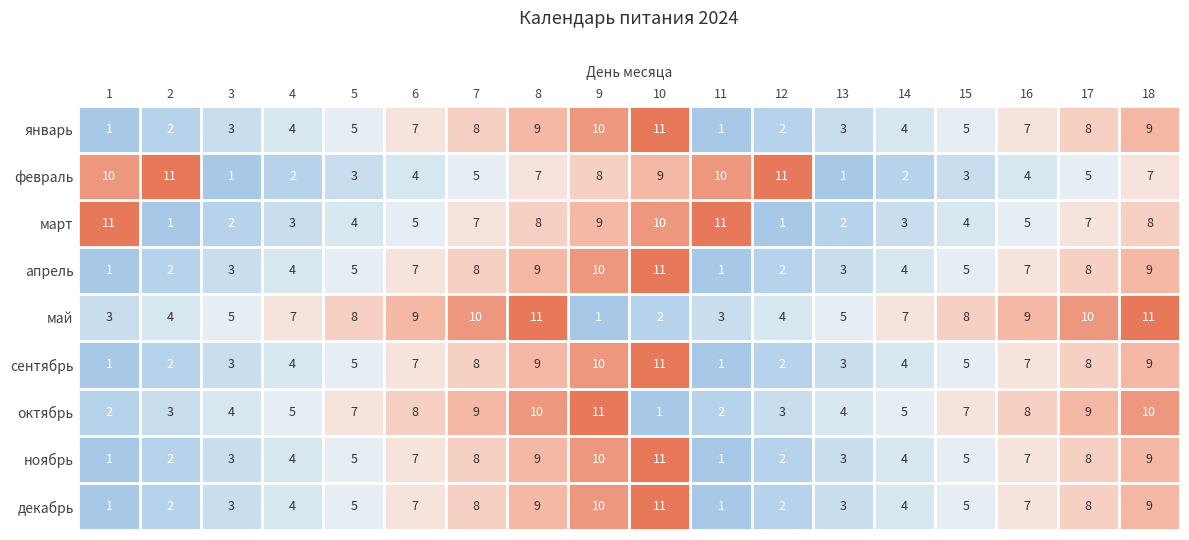

Which series has the largest total across all categories?

май